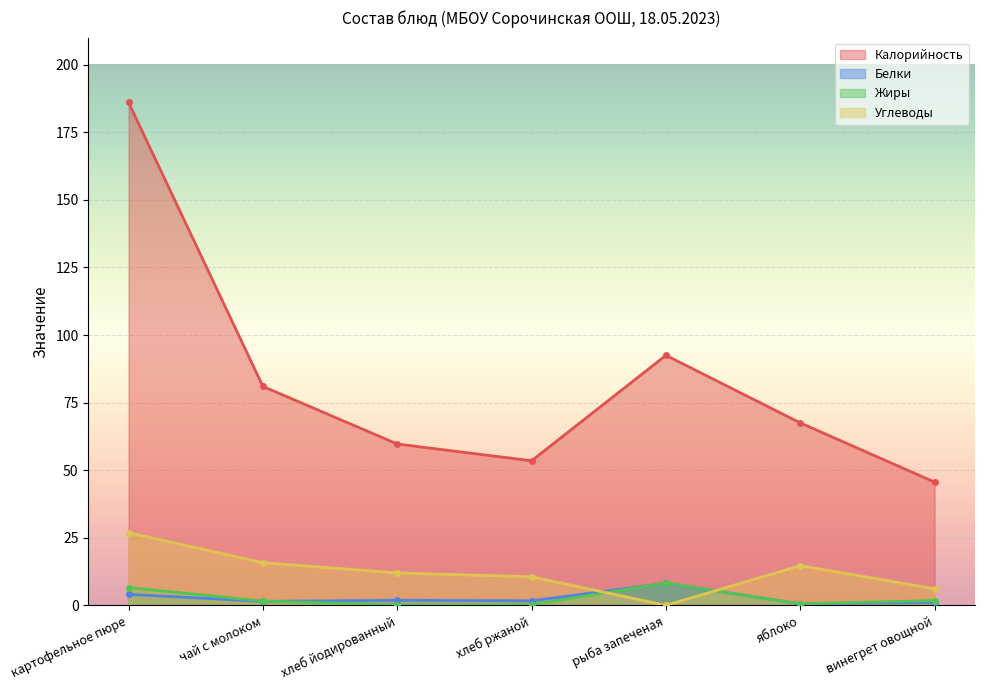

How many lines are shown in the chart?

4